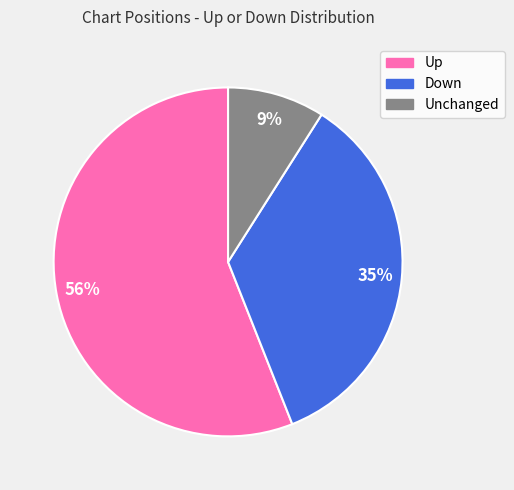

What is the smallest slice in the pie chart?

Unchanged